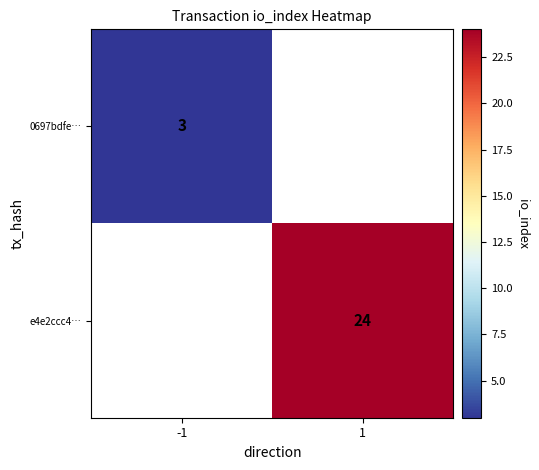

The e4e2ccc4… series shows 24 at 1. True or false?

True